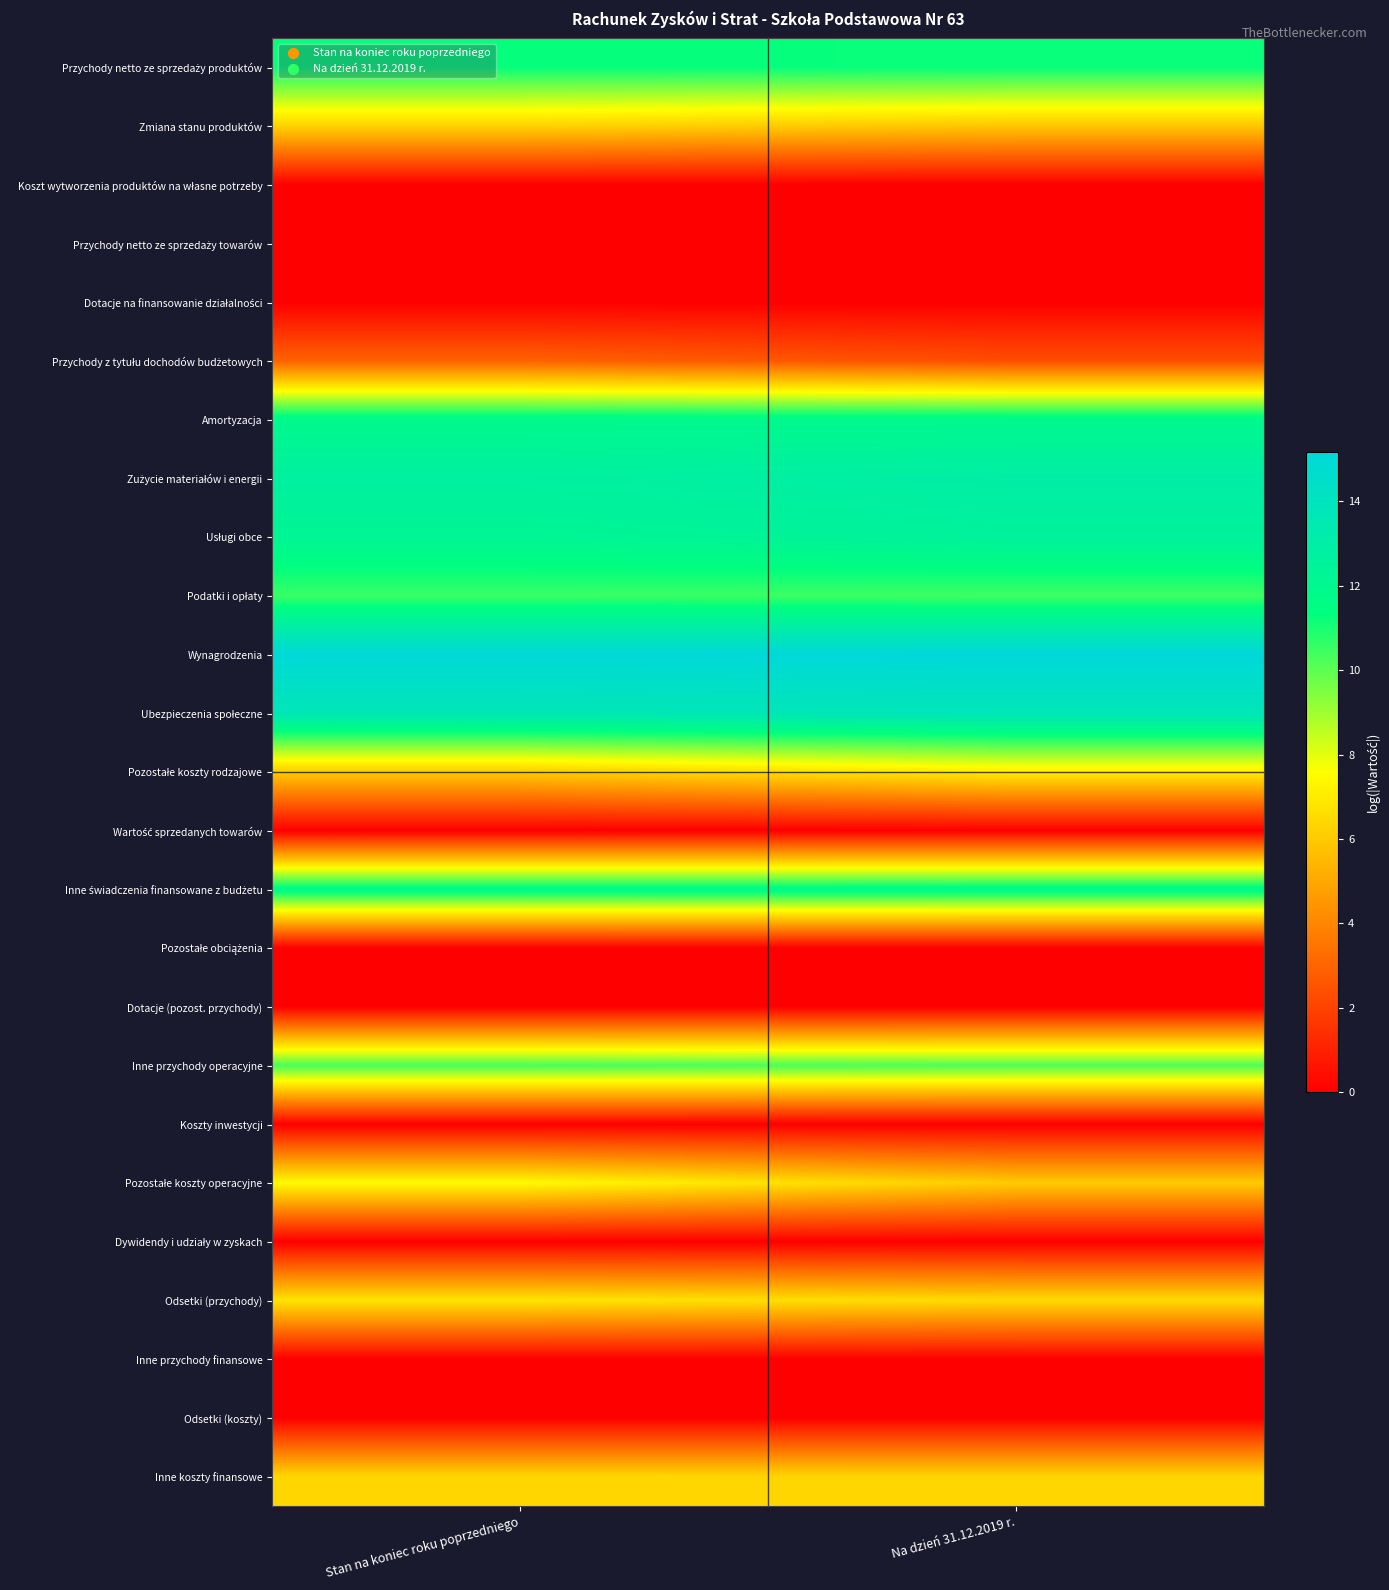

What is the spread (max minus min) of values at Na dzień 31.12.2019 r.?

15.2